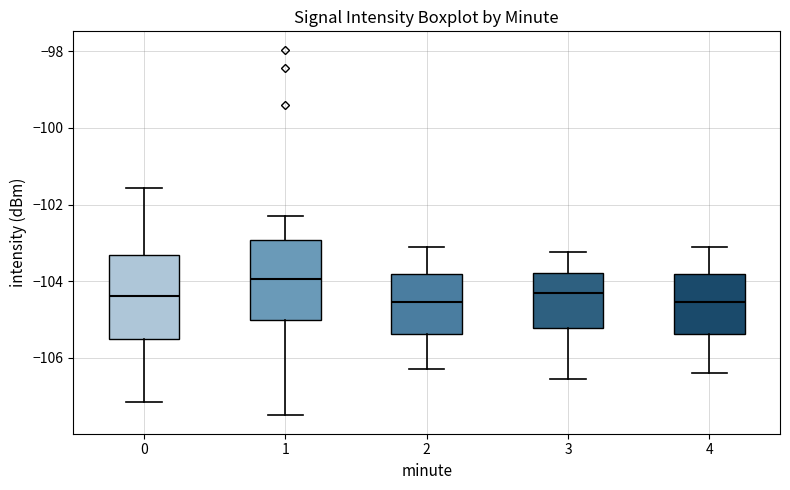

Reading left to right, read every box against the y-axis: the position of its median line, the range the box covers, and the ends of its whiskers. The values are not printed on the chart, so give them approximately, as read against the axis.

0: median -104.4, box -105.6 to -103.4, whiskers -107.2 to -101.6
1: median -104.0, box -105.0 to -103.0, whiskers -107.6 to -102.2
2: median -104.6, box -105.4 to -103.8, whiskers -106.2 to -103.0
3: median -104.2, box -105.2 to -103.8, whiskers -106.6 to -103.2
4: median -104.6, box -105.4 to -103.8, whiskers -106.4 to -103.0